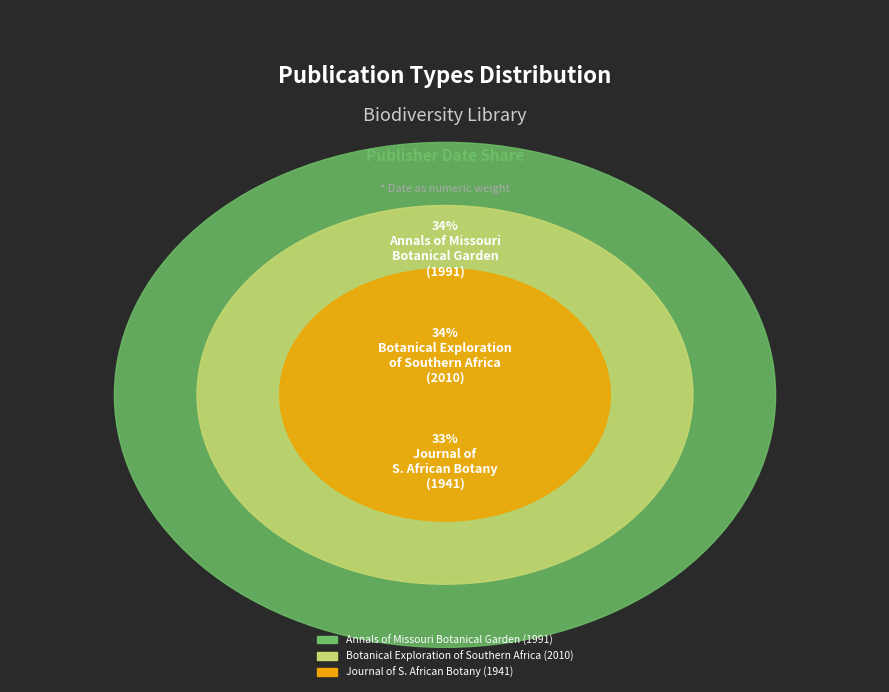

What is the change in value from Annals of the Missouri Botanical Garden (Journal) to Botanical Exploration of Southern Africa (Book)?

+19